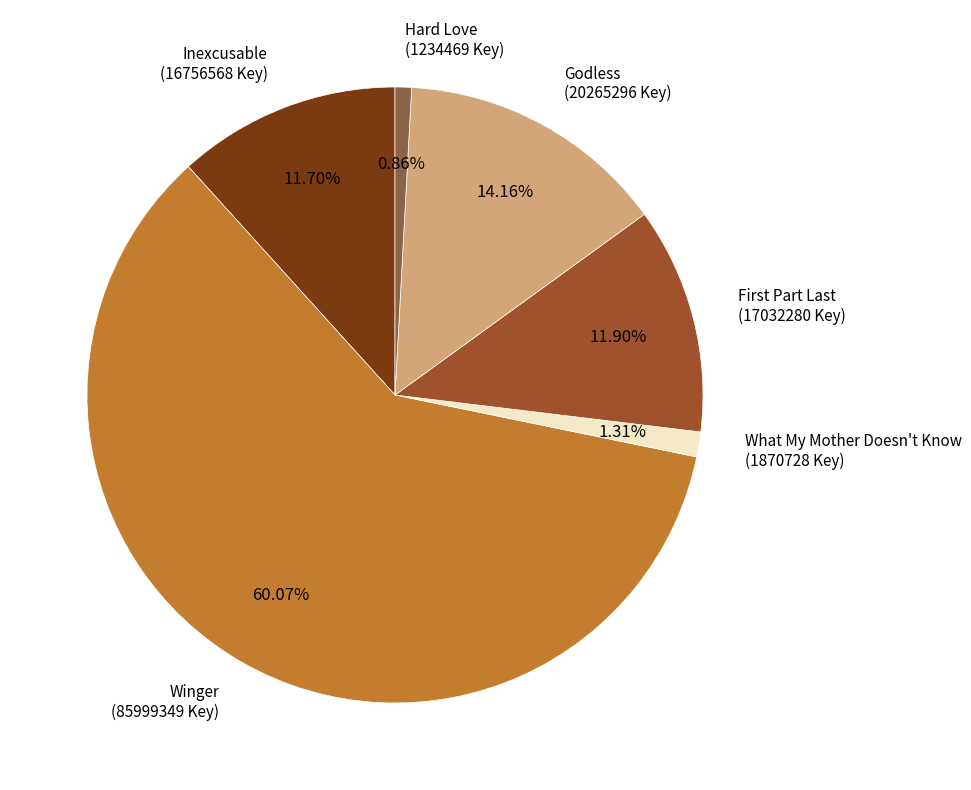

How many slices are in this pie chart?

6